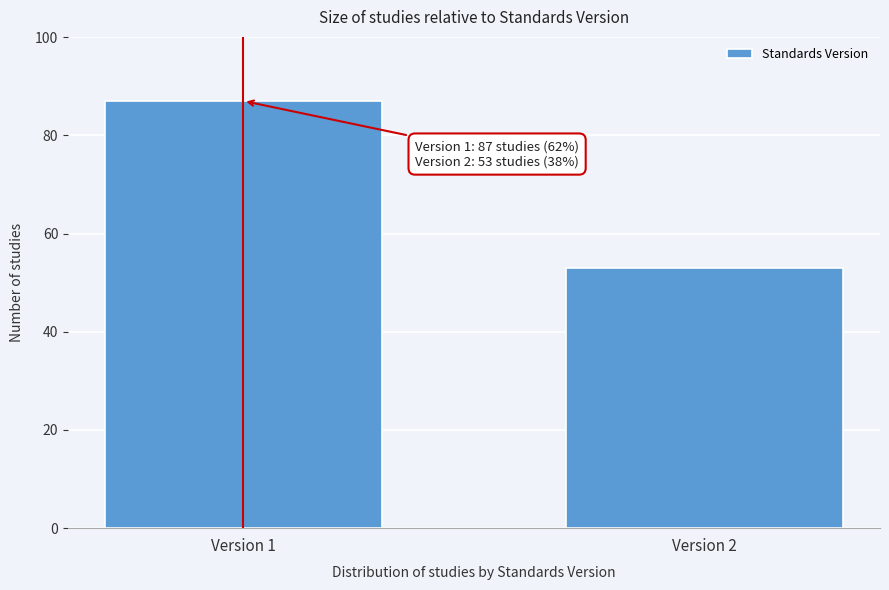

Reading left to right, what are all the values shown in this chart?

Version 1=87	Version 2=53